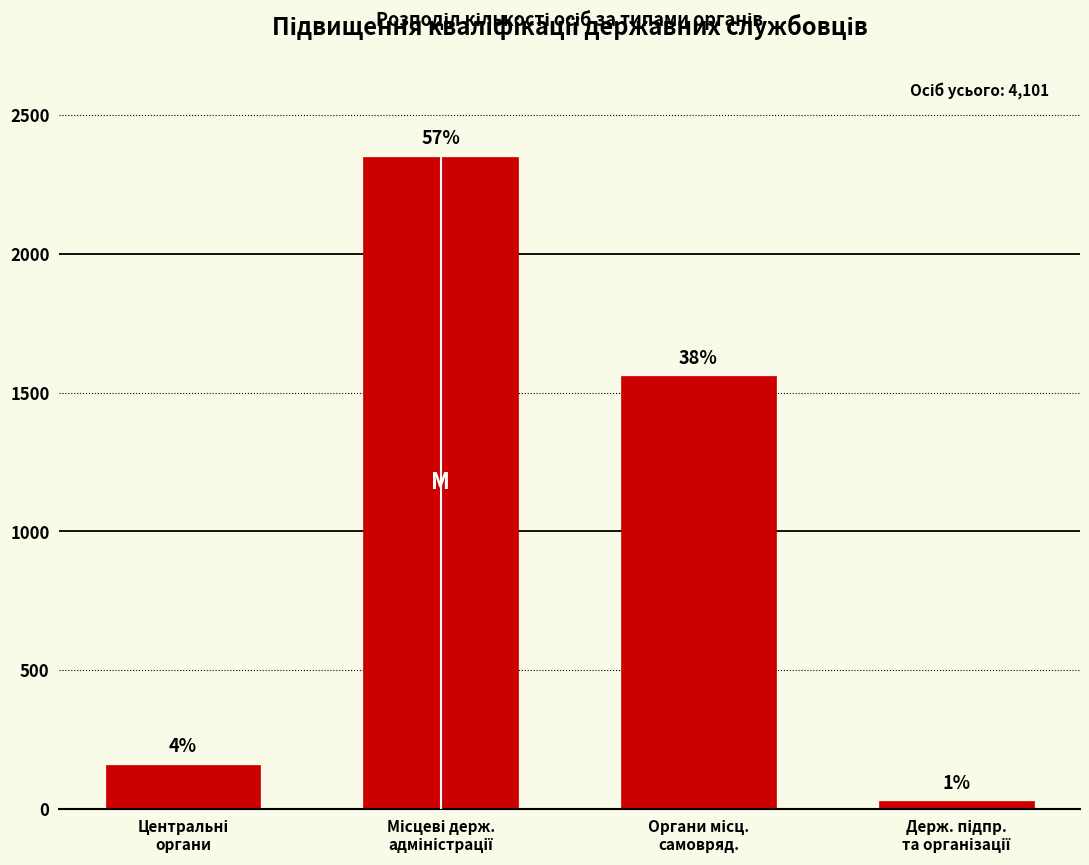

How many bars are there in total?

4